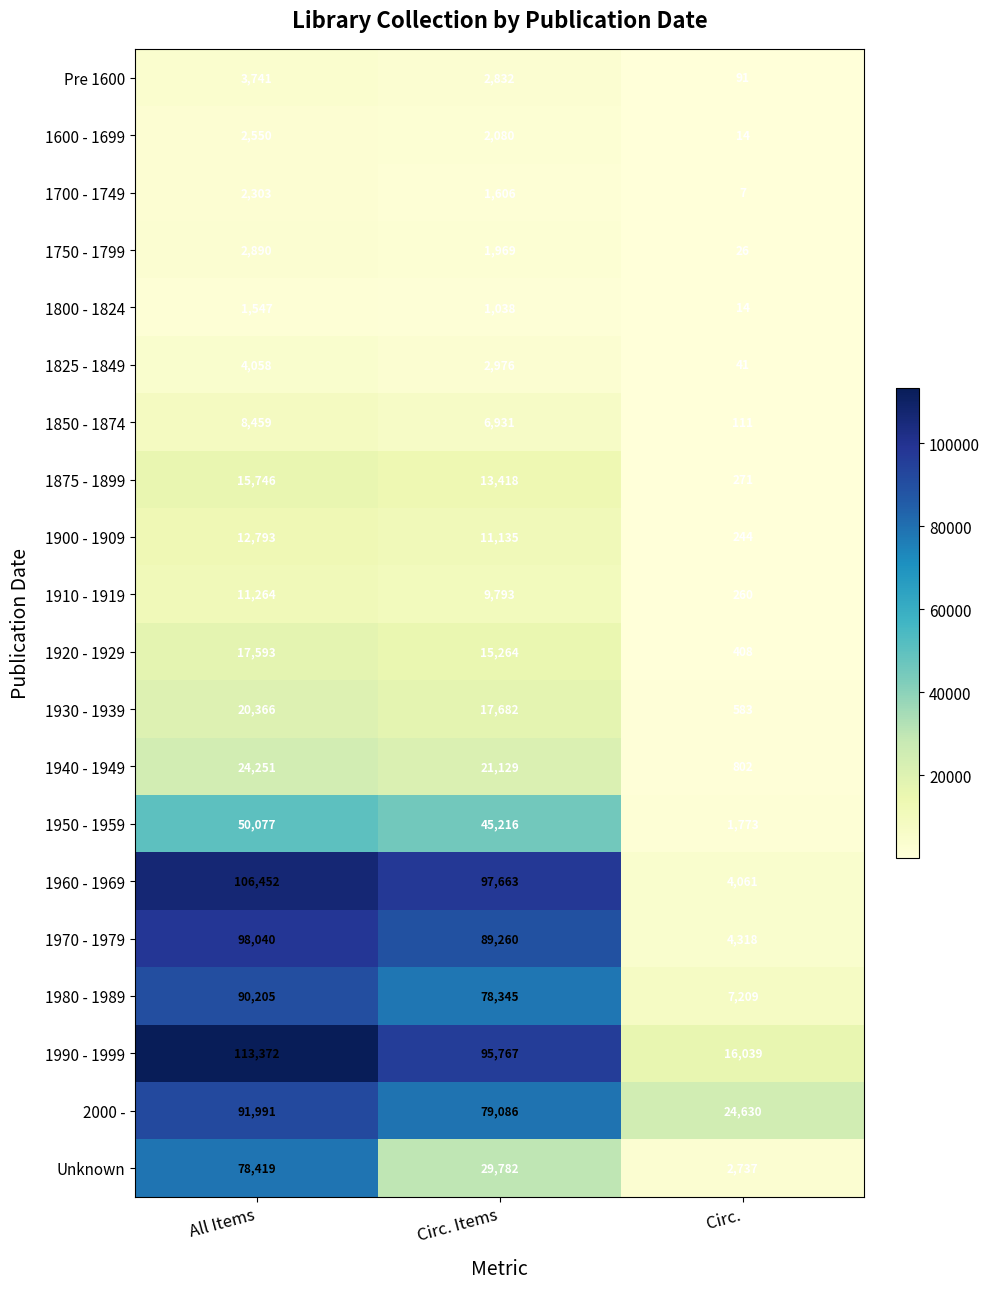

Which series has the largest range (max minus min)?

1960 - 1969